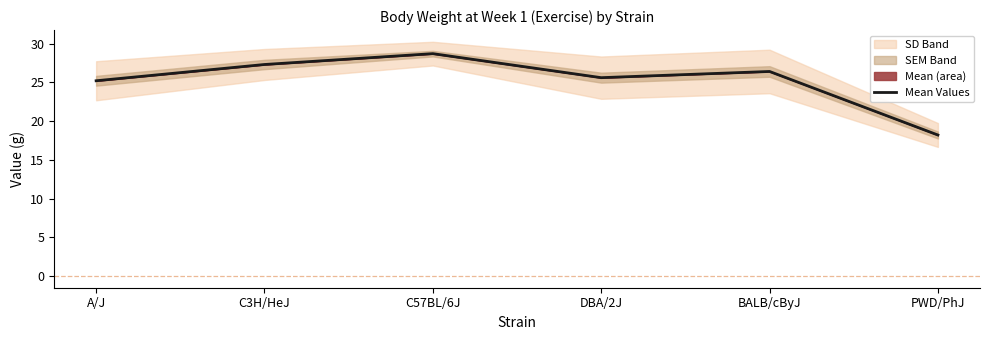

What is the average value?

25.2